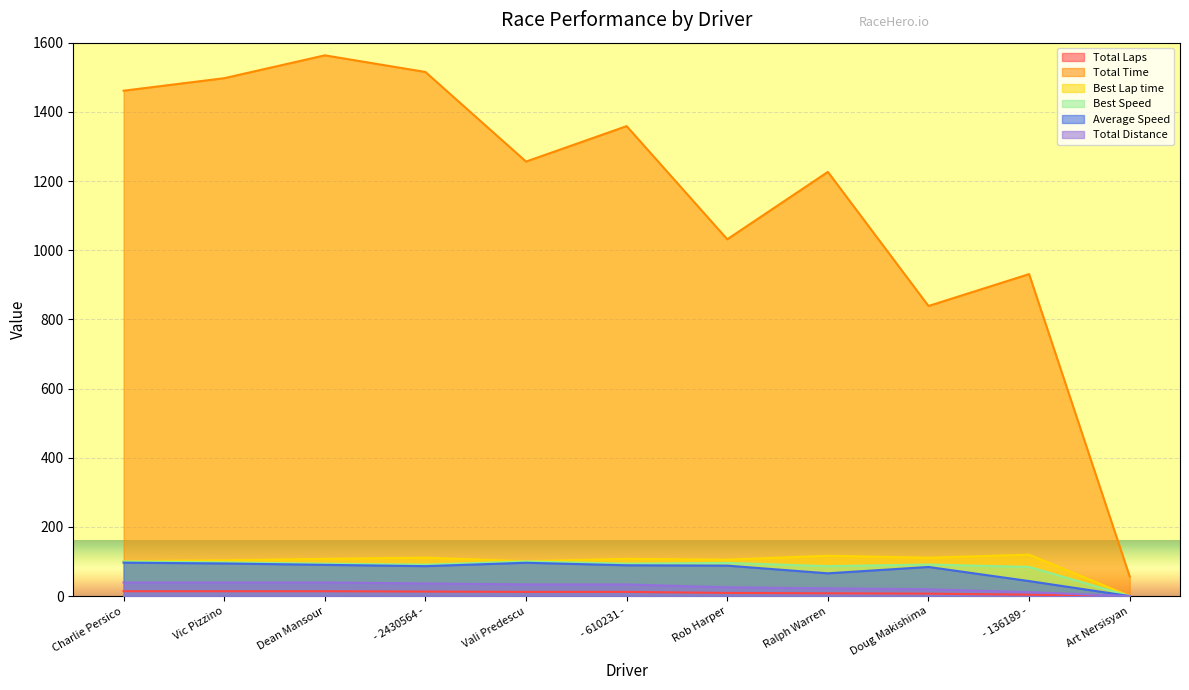

True or false: Total Distance and Average Speed intersect in this chart.

False